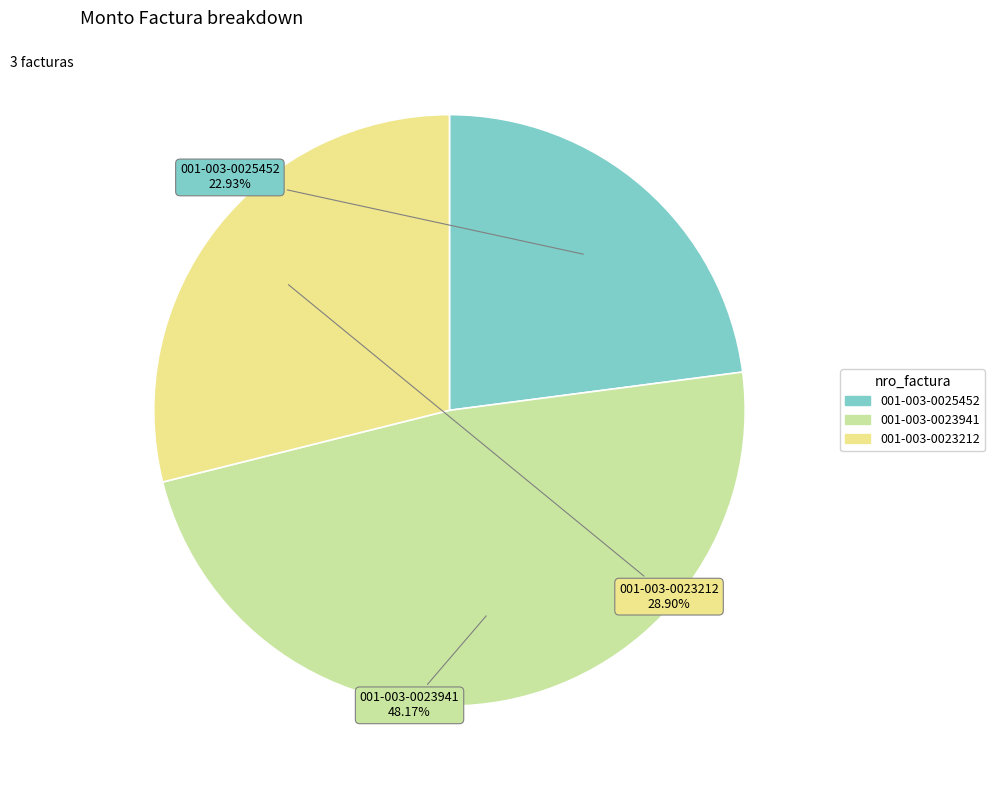

To the nearest percent, what portion does 001-003-0025452 represent?

23%